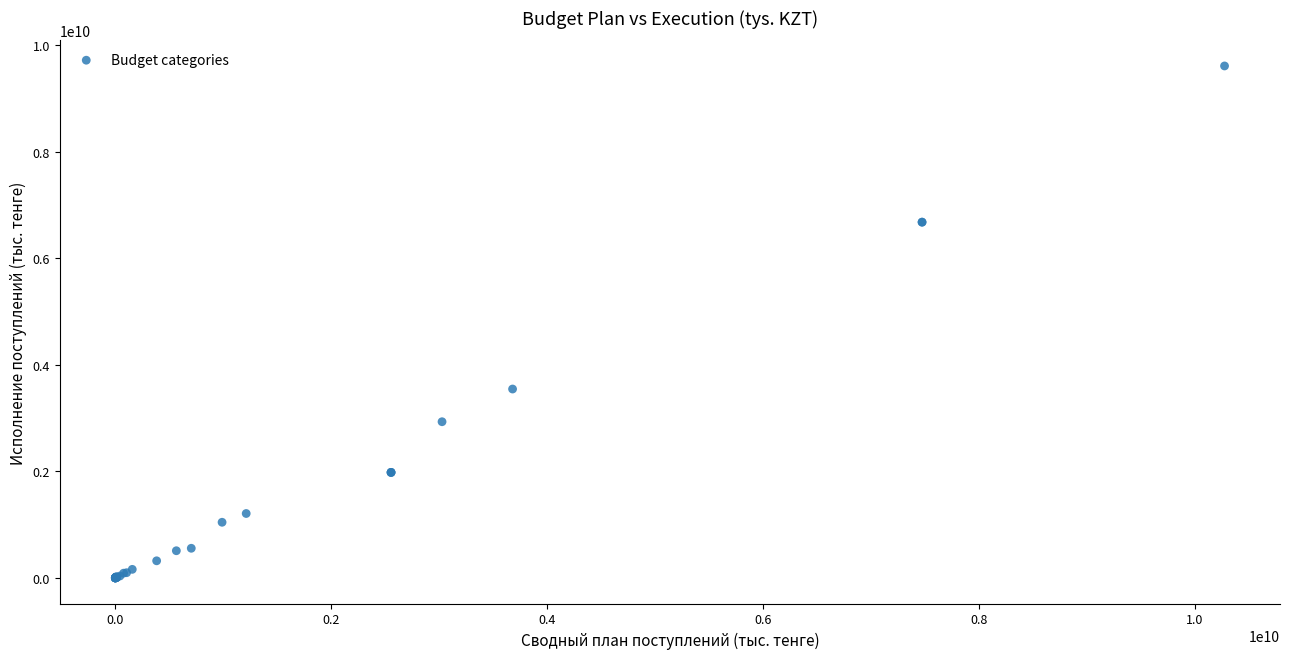

What Y value in the scatter plot is closest to 4803788383?

3544733587.6